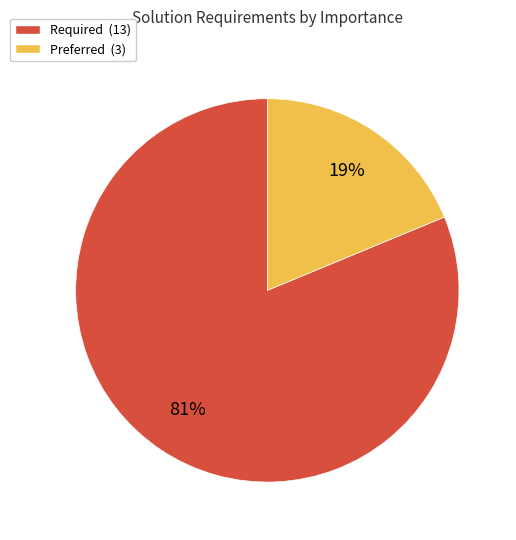

Which category has the biggest portion of the pie?

Required